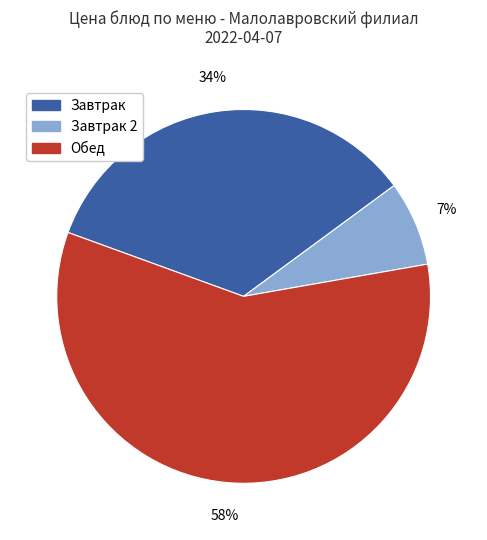

To the nearest percent, what is the average slice percentage?

33%